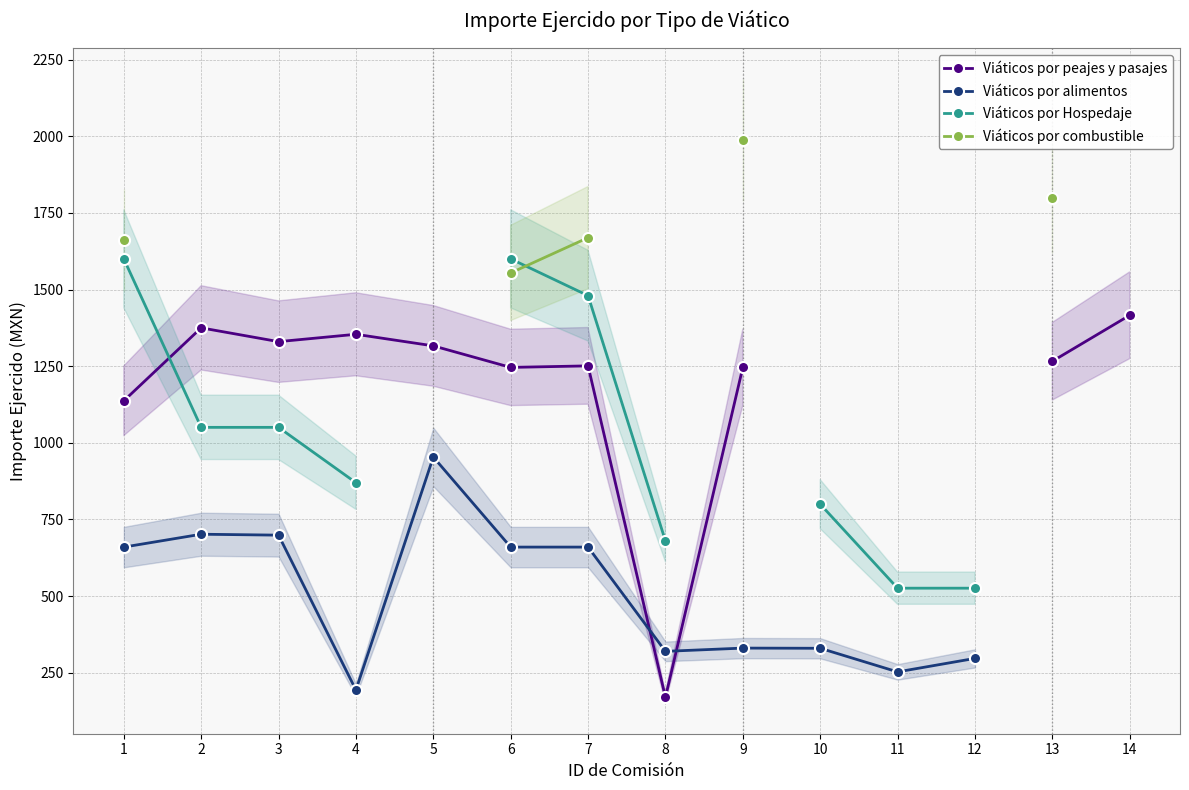

True or false: Viáticos por Hospedaje and Viáticos por alimentos cross at least once.

False